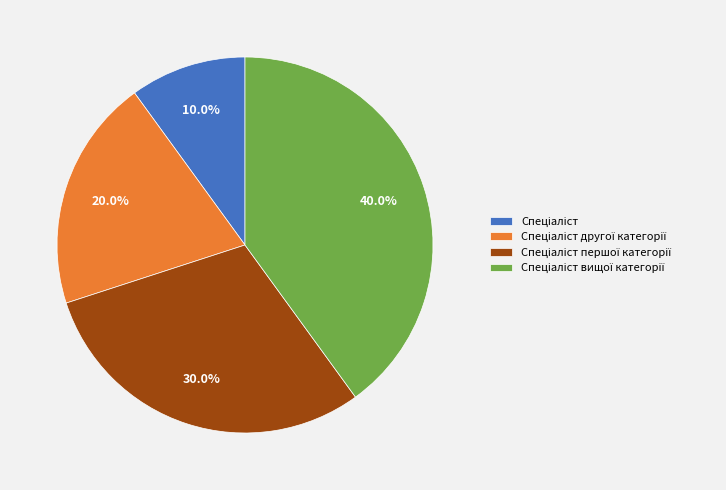

Is there any slice that represents more than half of the pie?

No